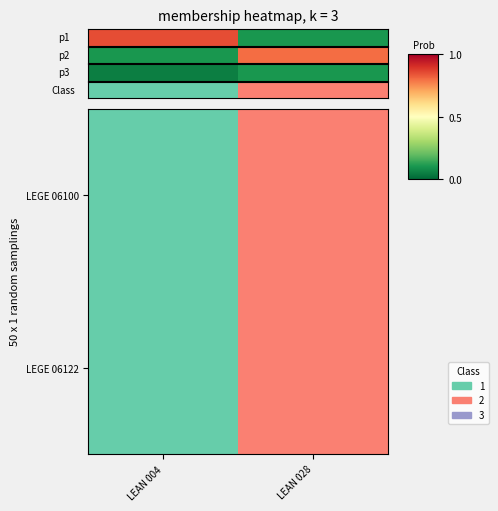

Which label corresponds to the largest value in the chart?

LEAN 028